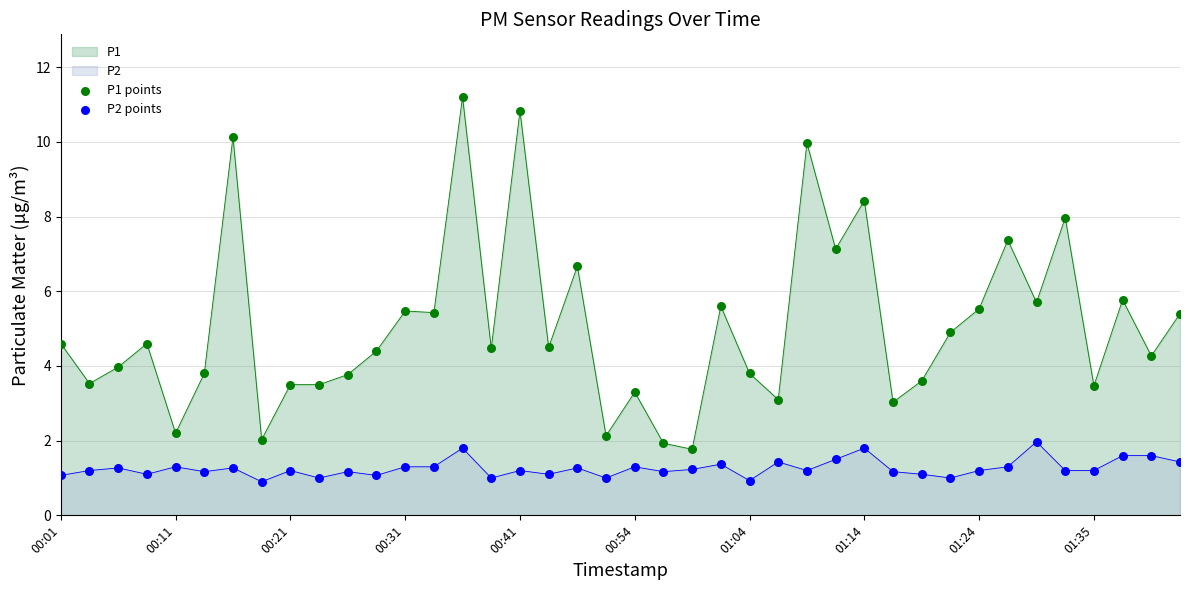

At how many categories does at least one series exceed 5?

16